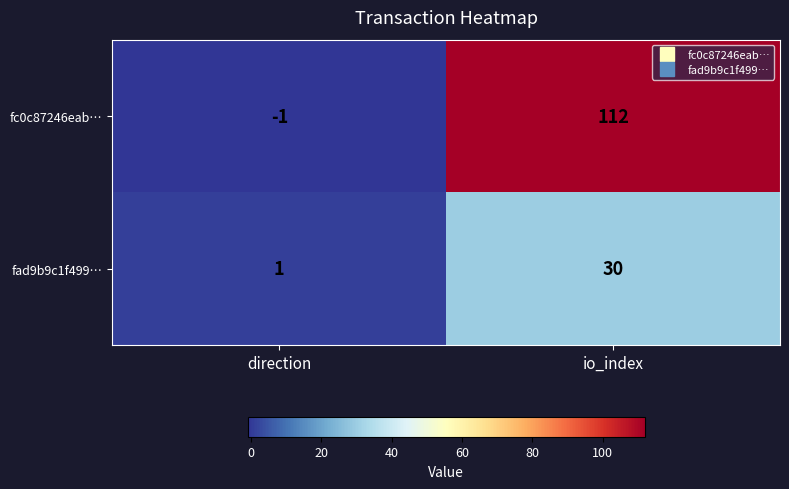

Which series changed the most between direction and io_index?

fc0c87246eab…